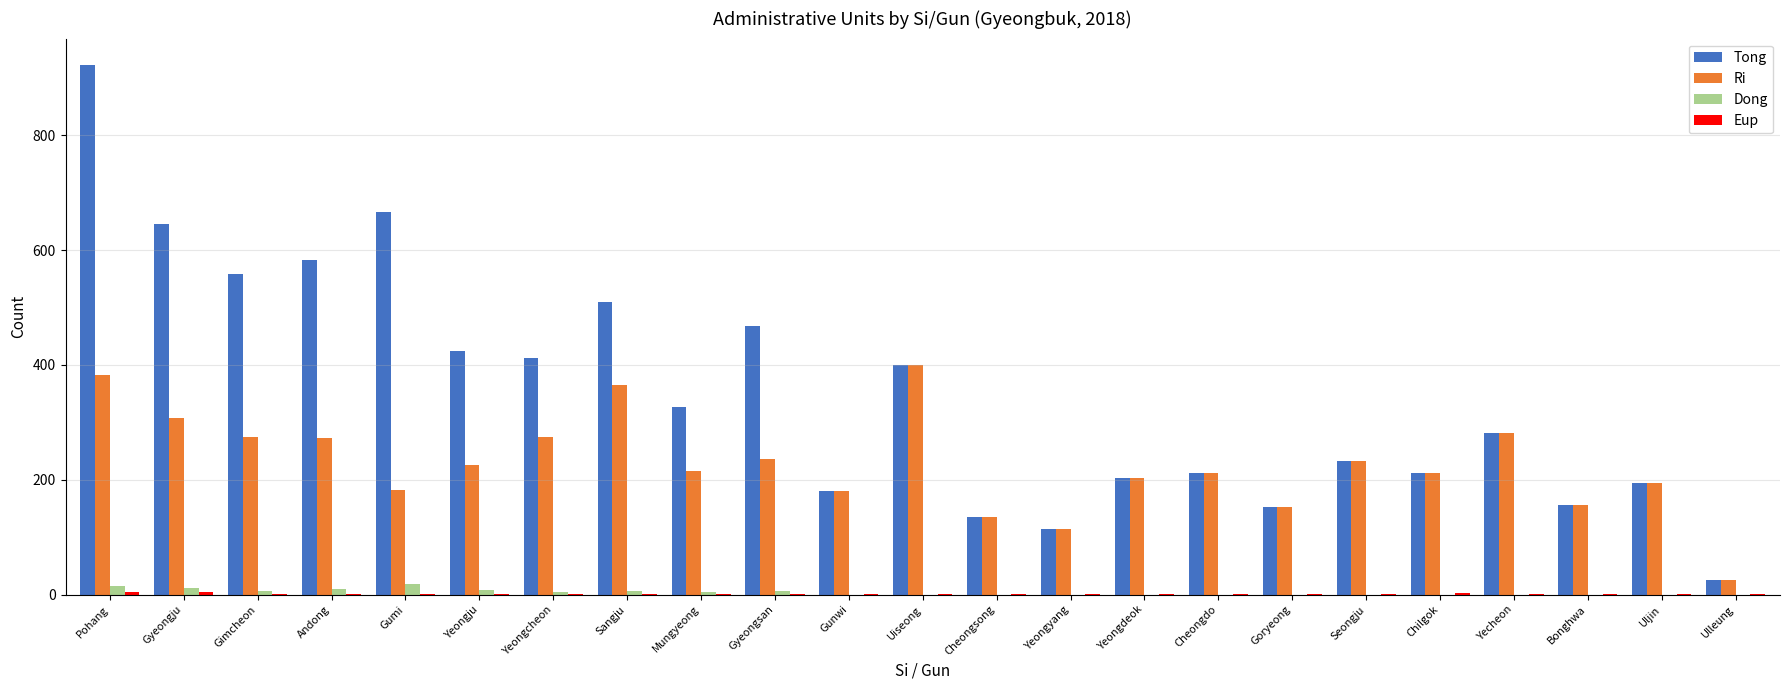

Which series changed the most between Yeongju and Chilgok?

Tong